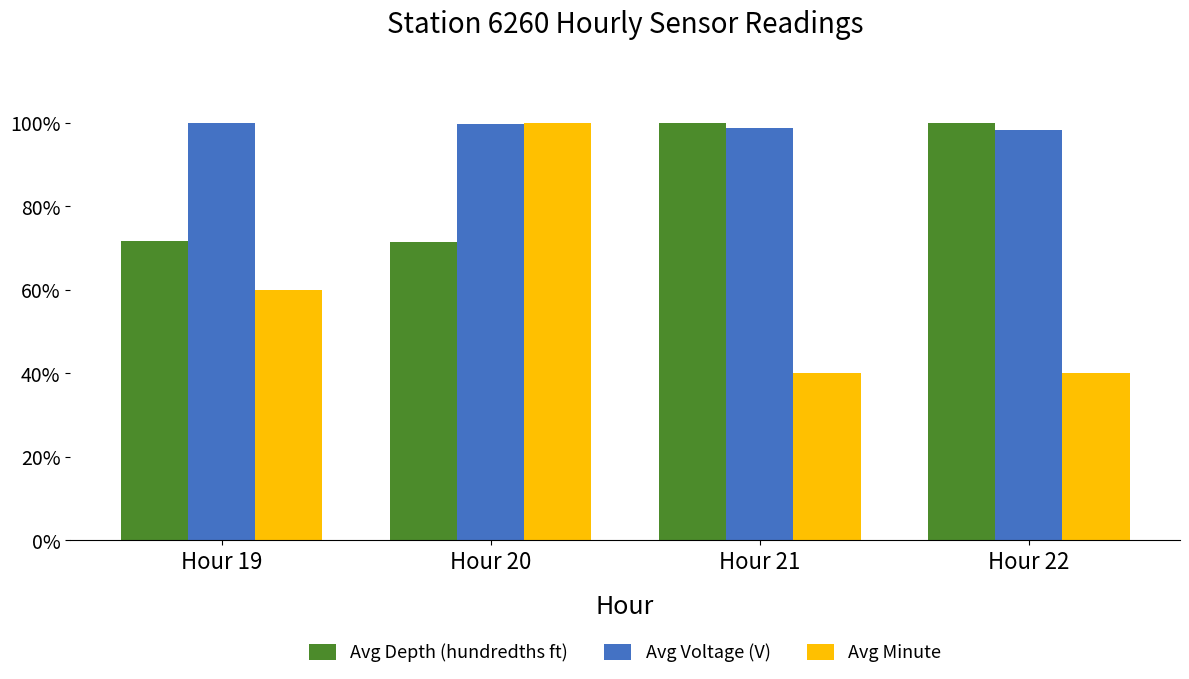

What is the total value across all series at Hour 20?

271.3